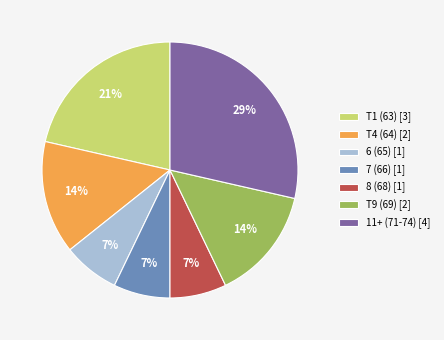

What is the largest slice in the pie chart?

11+ (71-74) [4]